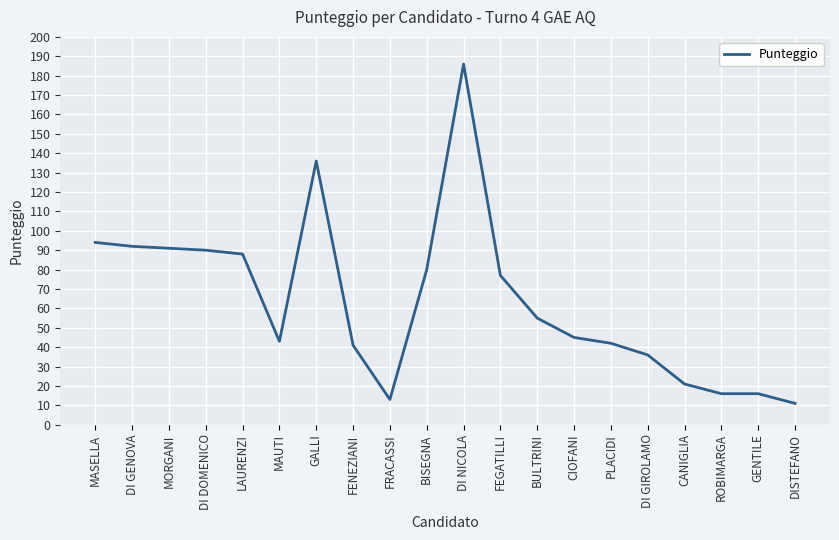

Reading left to right, transcribe all the data shown in this chart.

MASELLA=94	DI GENOVA=92	MORGANI=91	DI DOMENICO=90	LAURENZI=88	MAUTI=43	GALLI=136	FENEZIANI=41	FRACASSI=13	BISEGNA=80	DI NICOLA=186	FEGATILLI=77	BULTRINI=55	CIOFANI=45	PLACIDI=42	DI GIROLAMO=36	CANIGLIA=21	ROBIMARGA=16	GENTILE=16	DISTEFANO=11